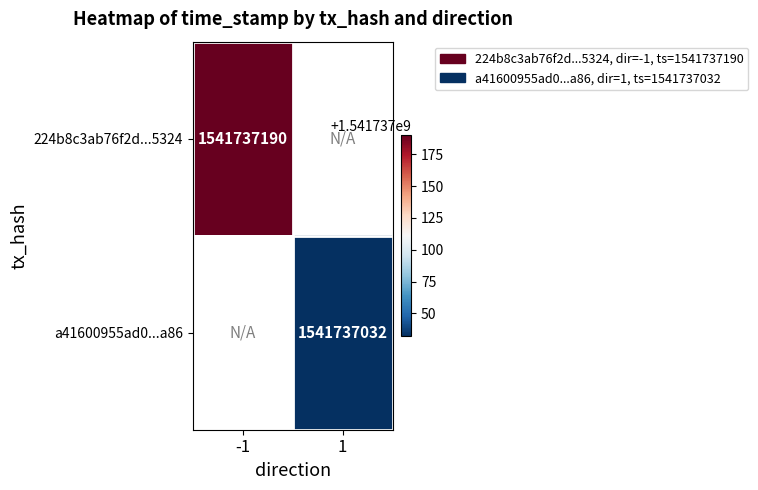

Reading left to right, list all the values displayed in this chart.

224b8c3ab76f2d727b92aa48fcb968b87ae5324: -1	1541737190
a41600955ad0899795c9904330f11ea3e413a86: 1	1541737032